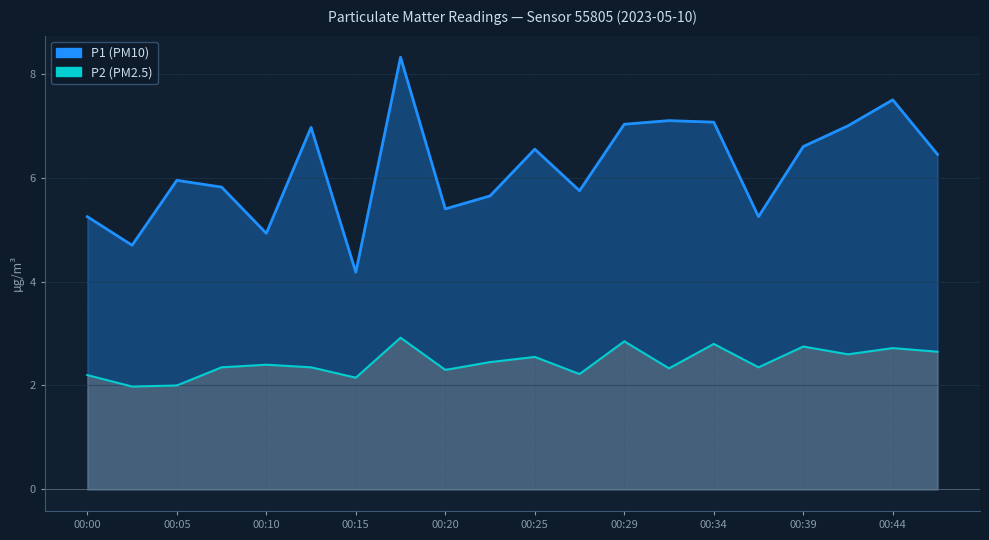

Is it true that P2 equals 2.5 at 00:22?

True